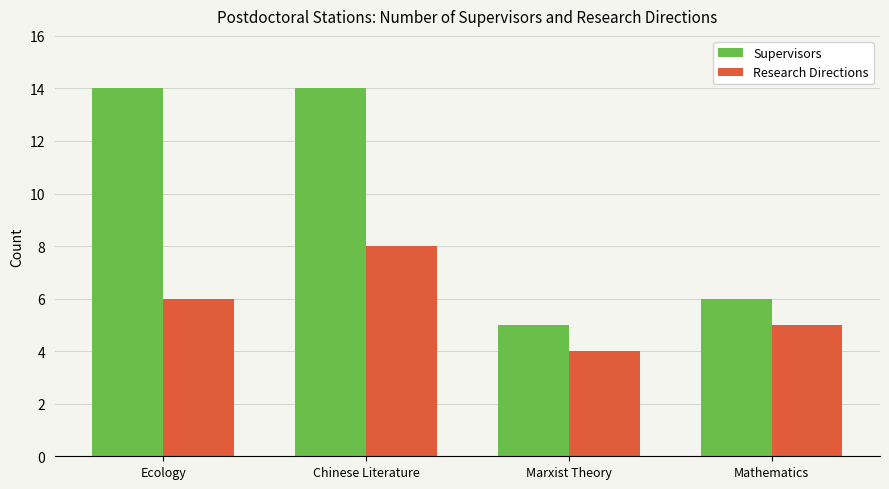

Are the bars horizontal?

No